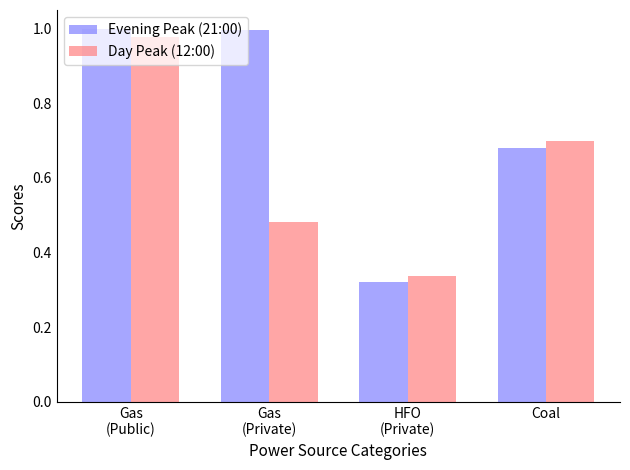

Count the number of categories in the chart.

4